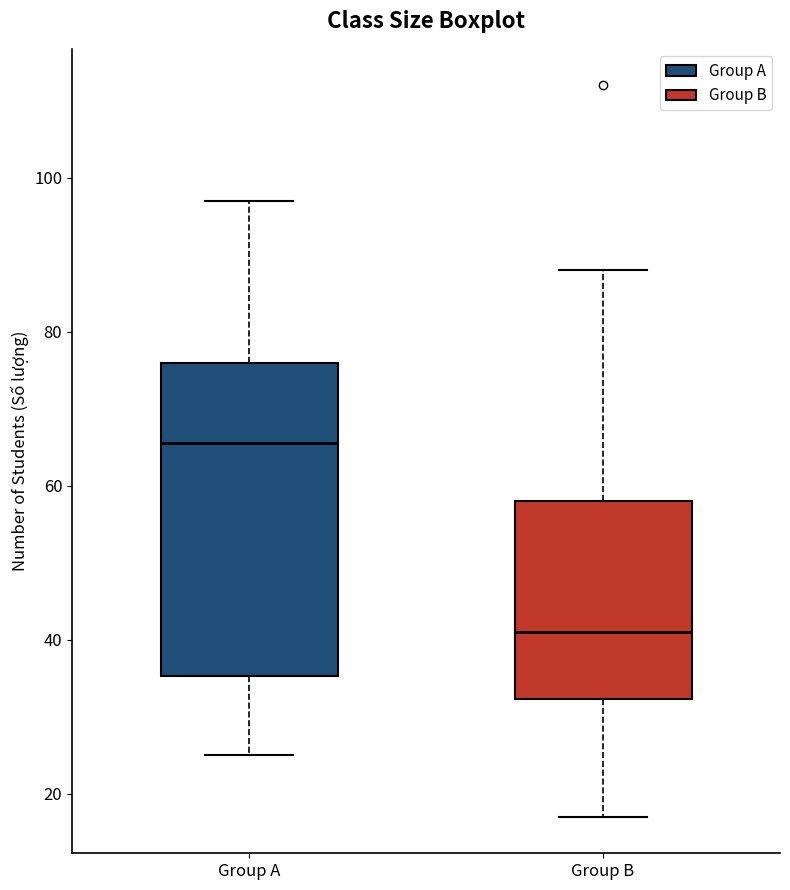

Where does the median line of the box for Group A sit on the y-axis? The values are not printed on the chart, so give them approximately, as read against the axis.

66